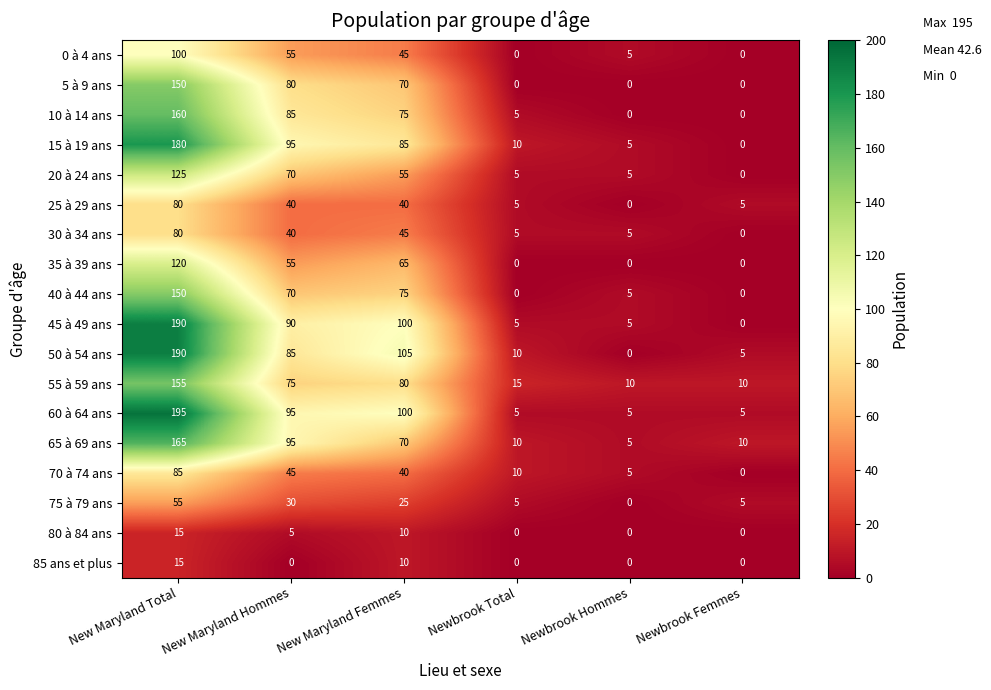

What is the difference between the 60 à 64 ans values at New Maryland Hommes and Newbrook Femmes?

90